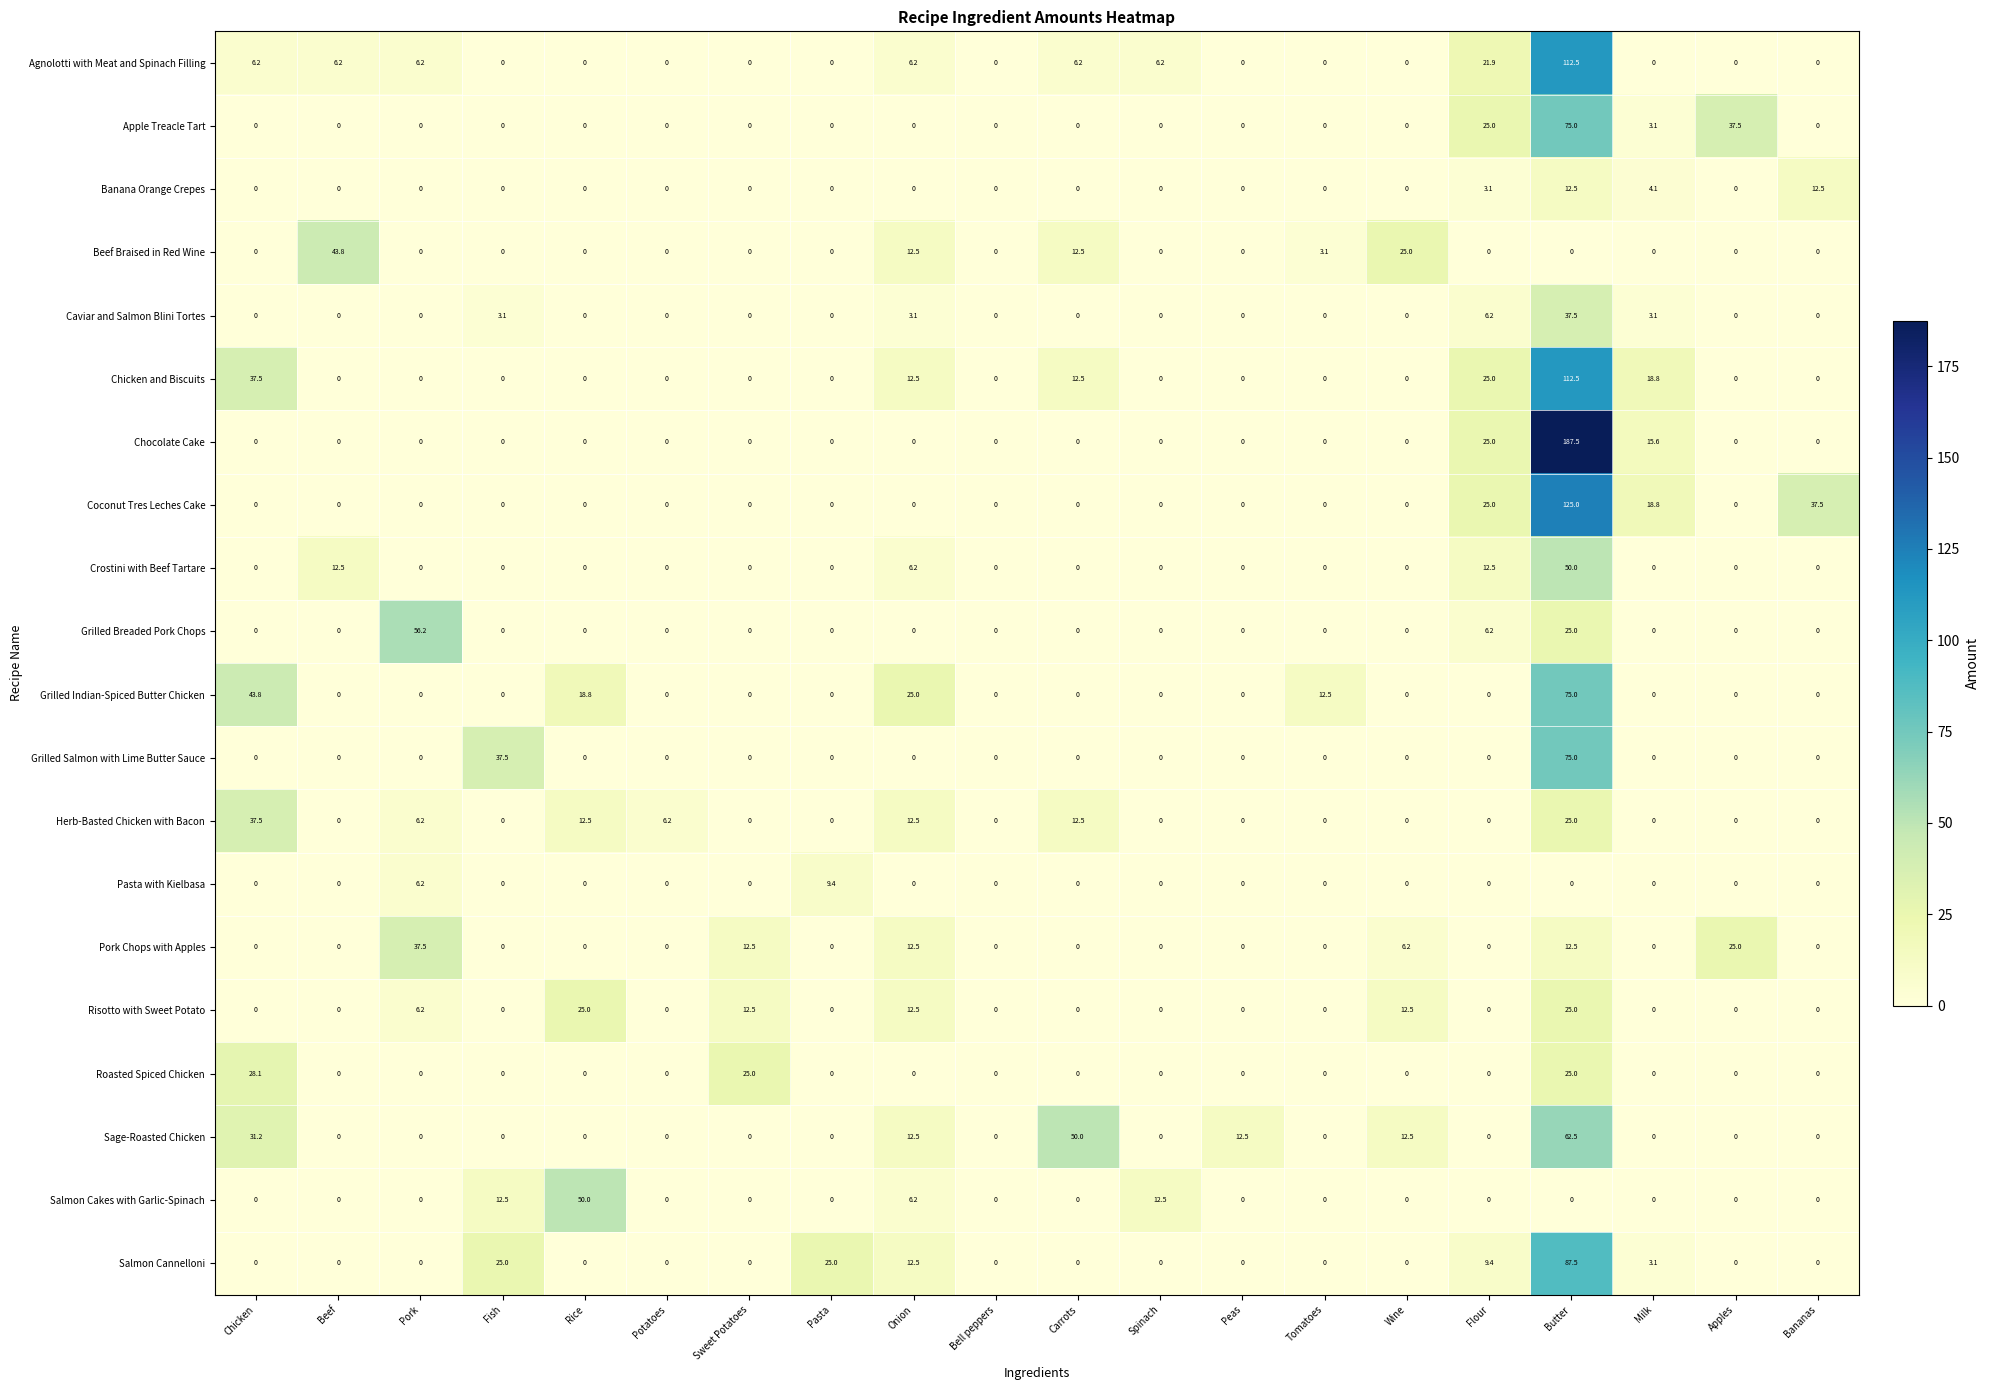

What is the difference between the maximum and minimum values in the Pork Chops with Apples series?

37.5